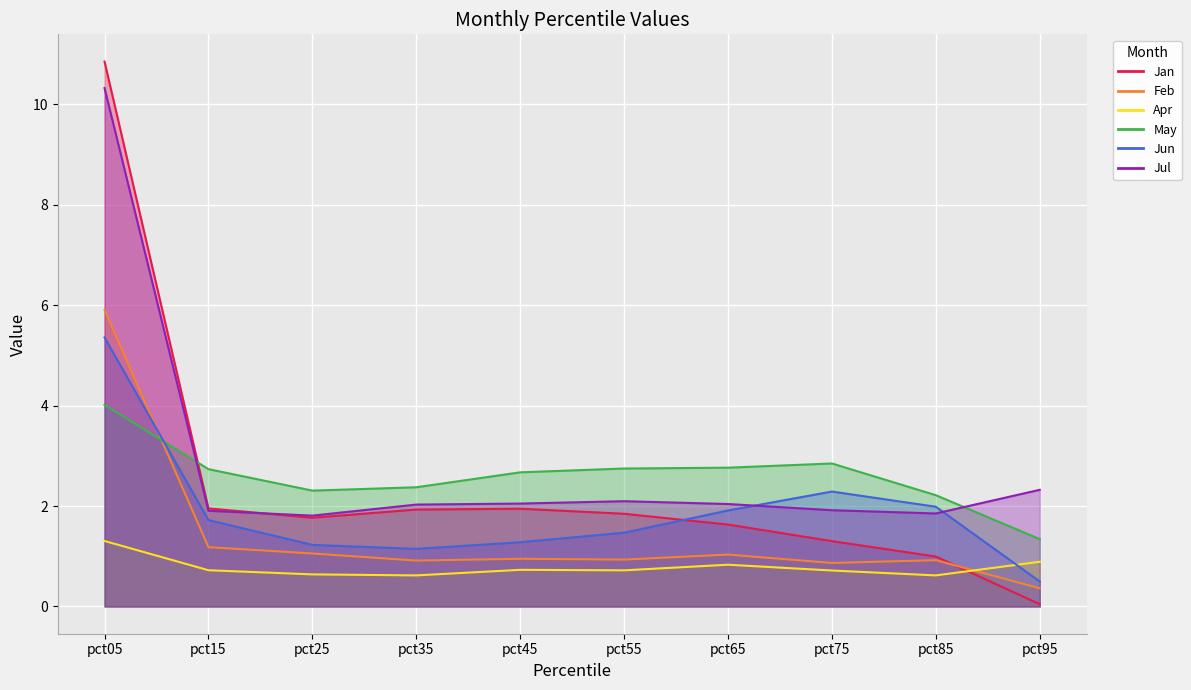

How many lines are shown in the chart?

6